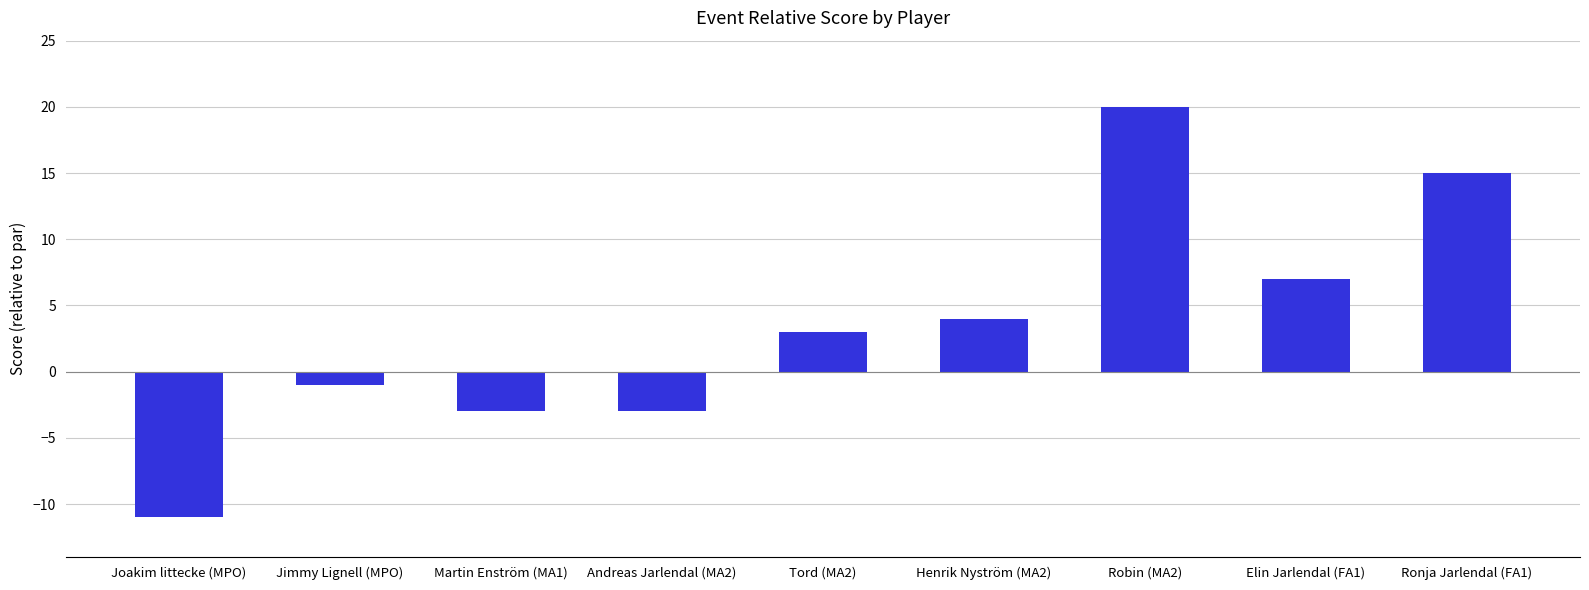

What is the value of the 4th bar from the left?

-3